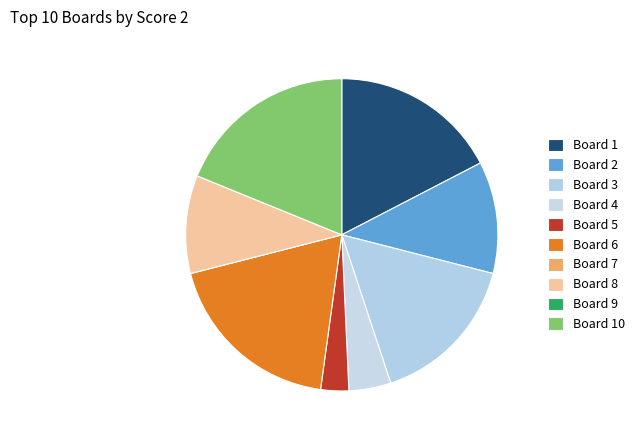

True or false: Board 5 accounts for 3% of the total.

True